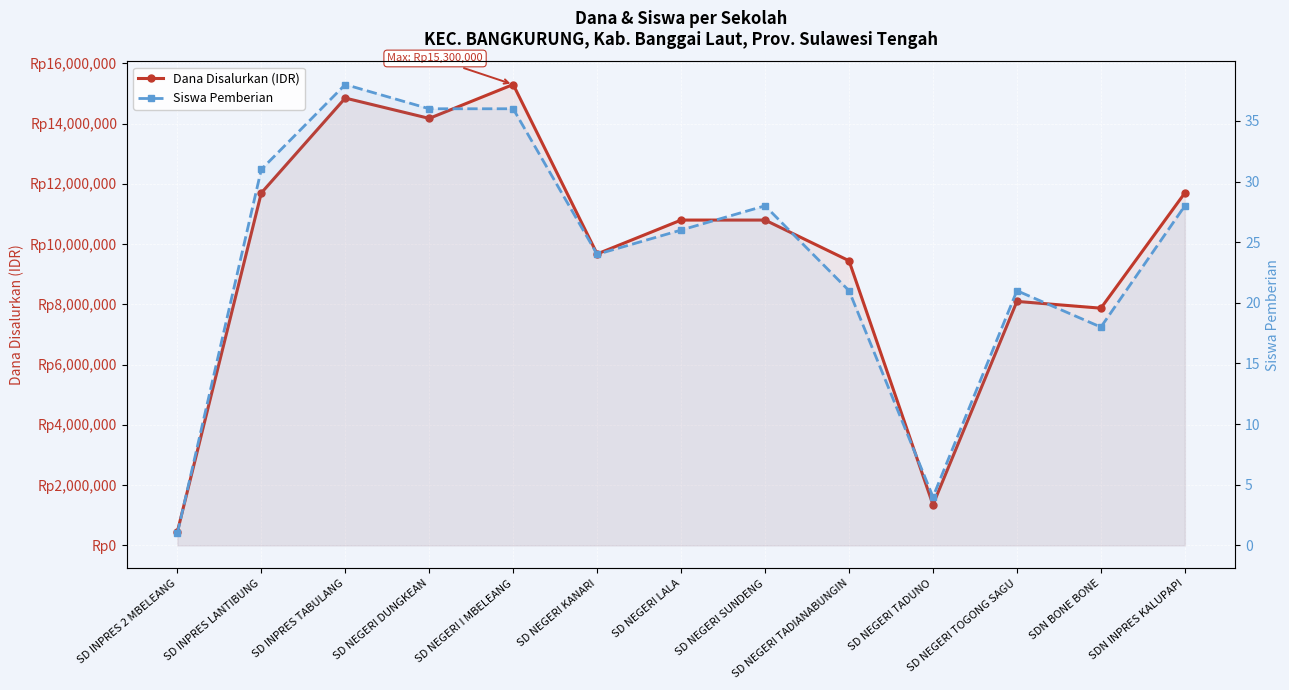

True or false: Dana Disalurkan (IDR) has a value of 9450000 at SD NEGERI TADIANABUNGIN.

True